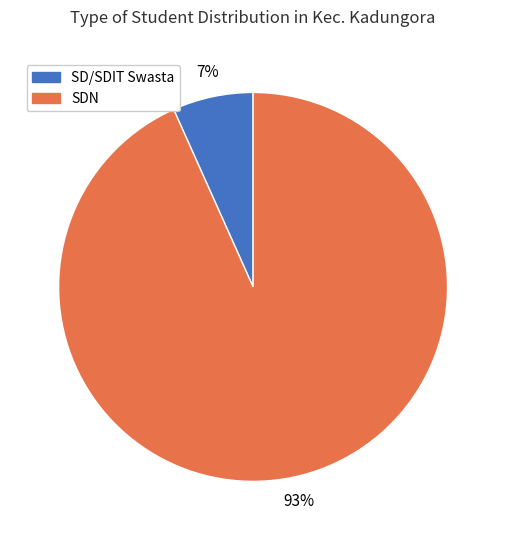

Does any single category account for the majority?

Yes